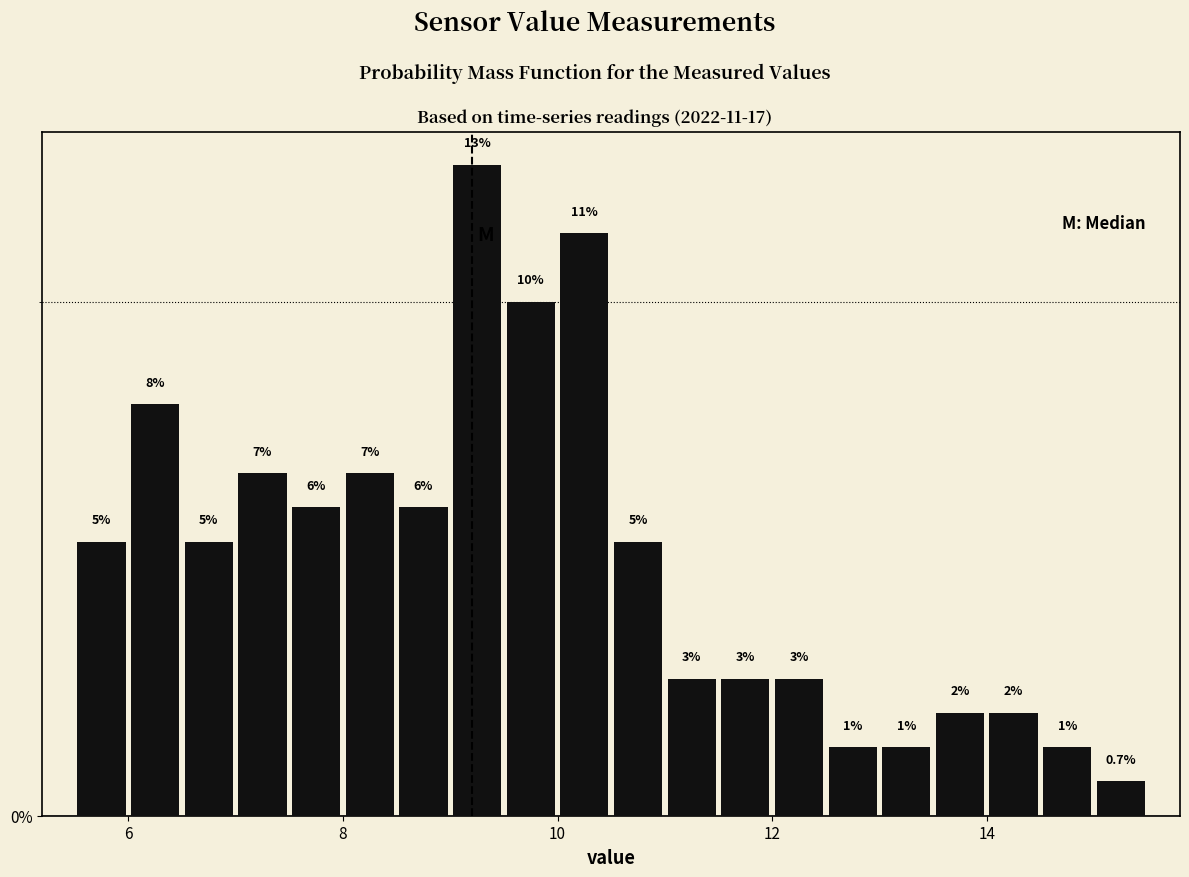

Around what value on the x-axis is the tallest bar? Give the approximate position of its centre, as read against the axis.

9.2